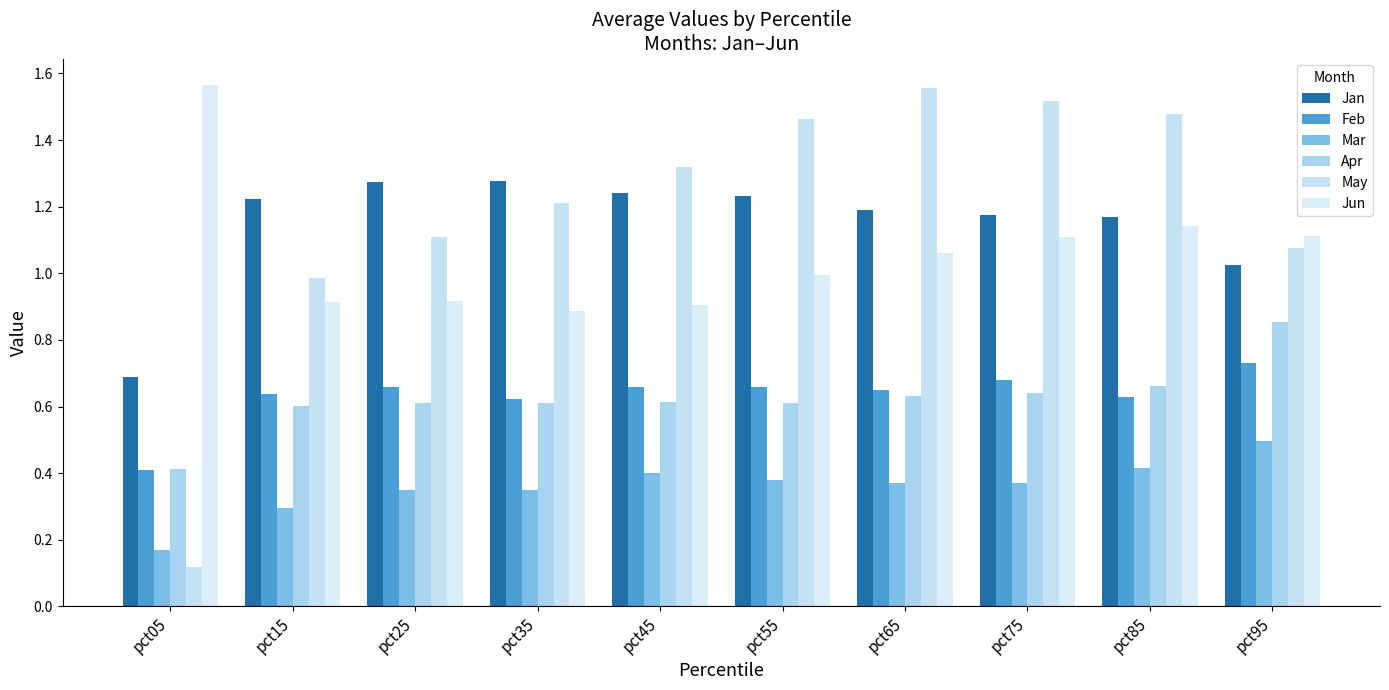

How many bars are there in each group?

6